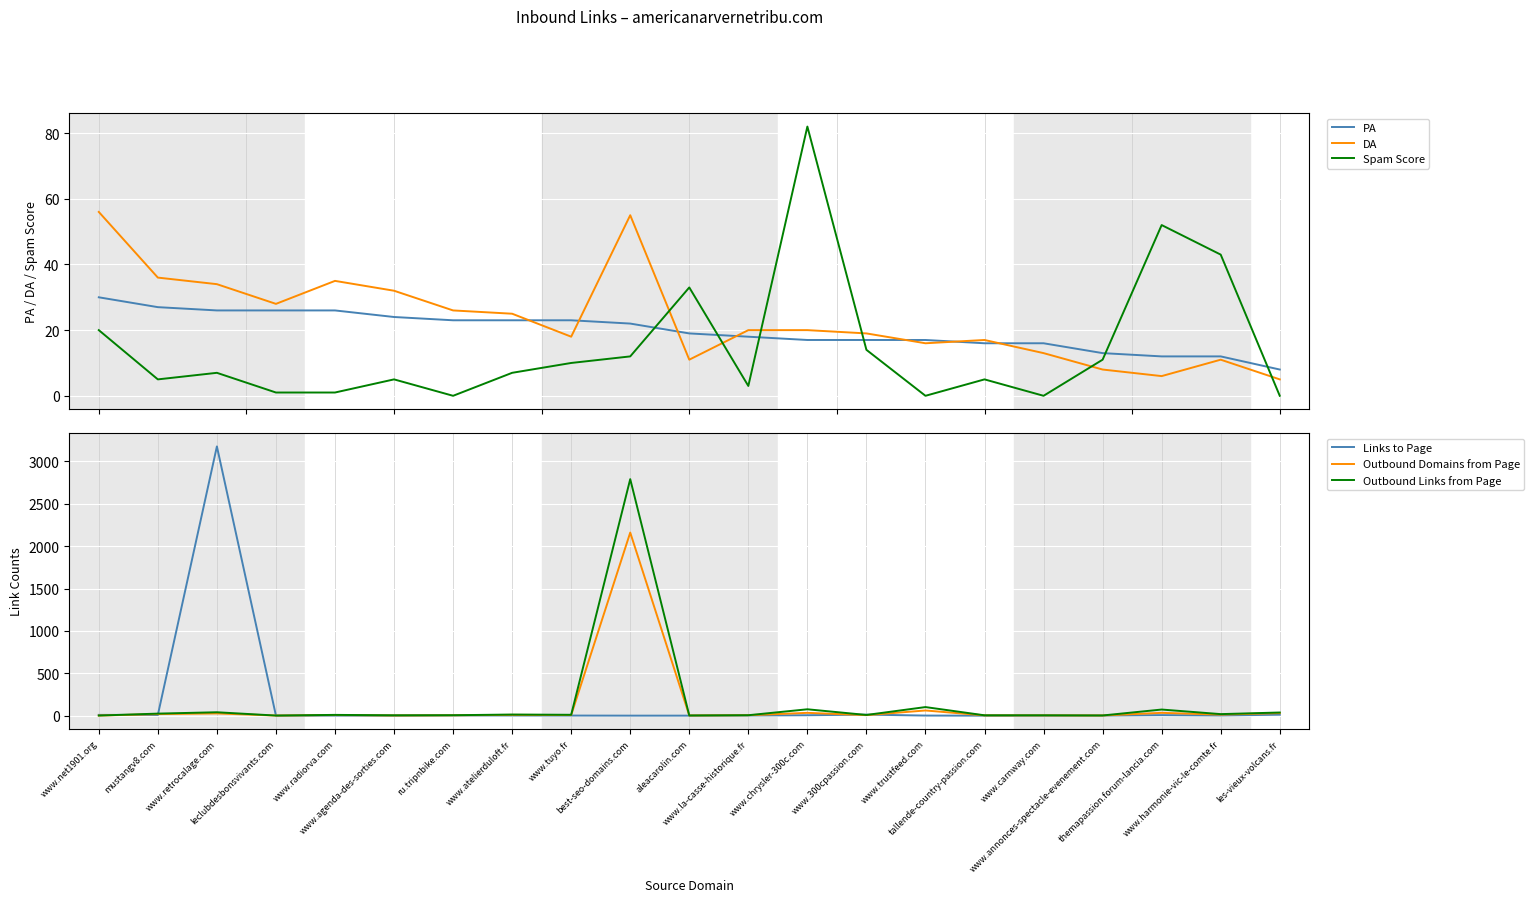

The value of Outbound Links from Page at www.trustfeed.com is 46. True or false?

False